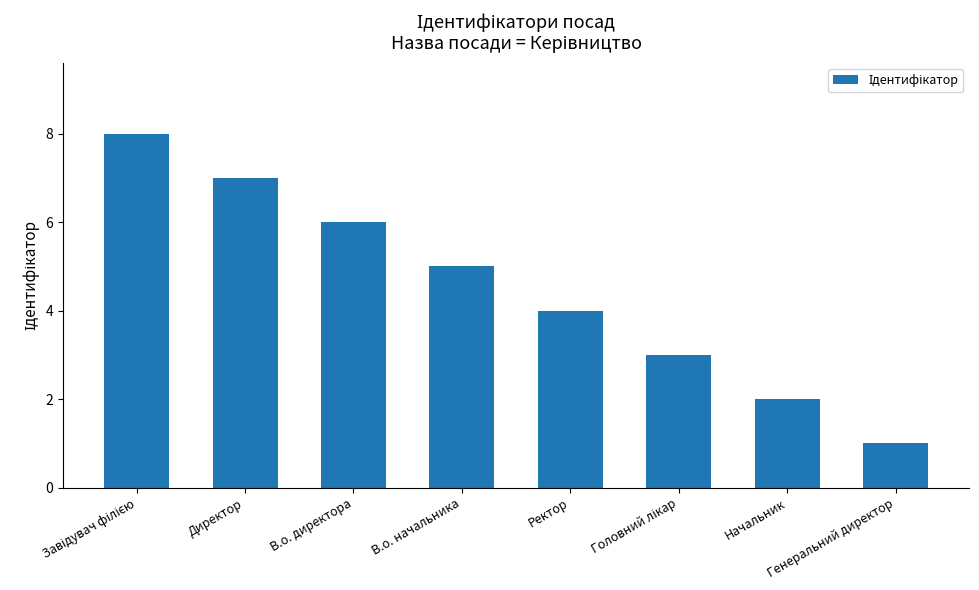

What is the ratio of the value at В.о. директора to the value at Ректор?

1.5